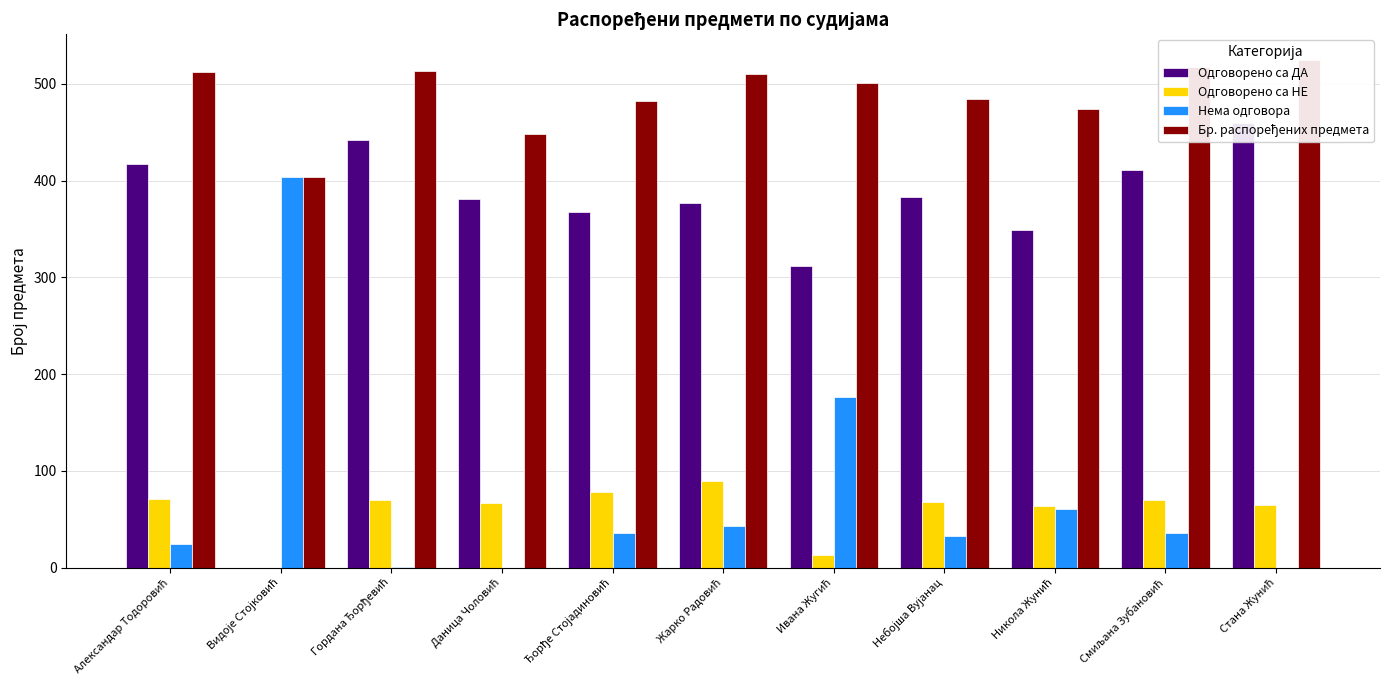

What is the total value across all series at Никола Жунић?

948